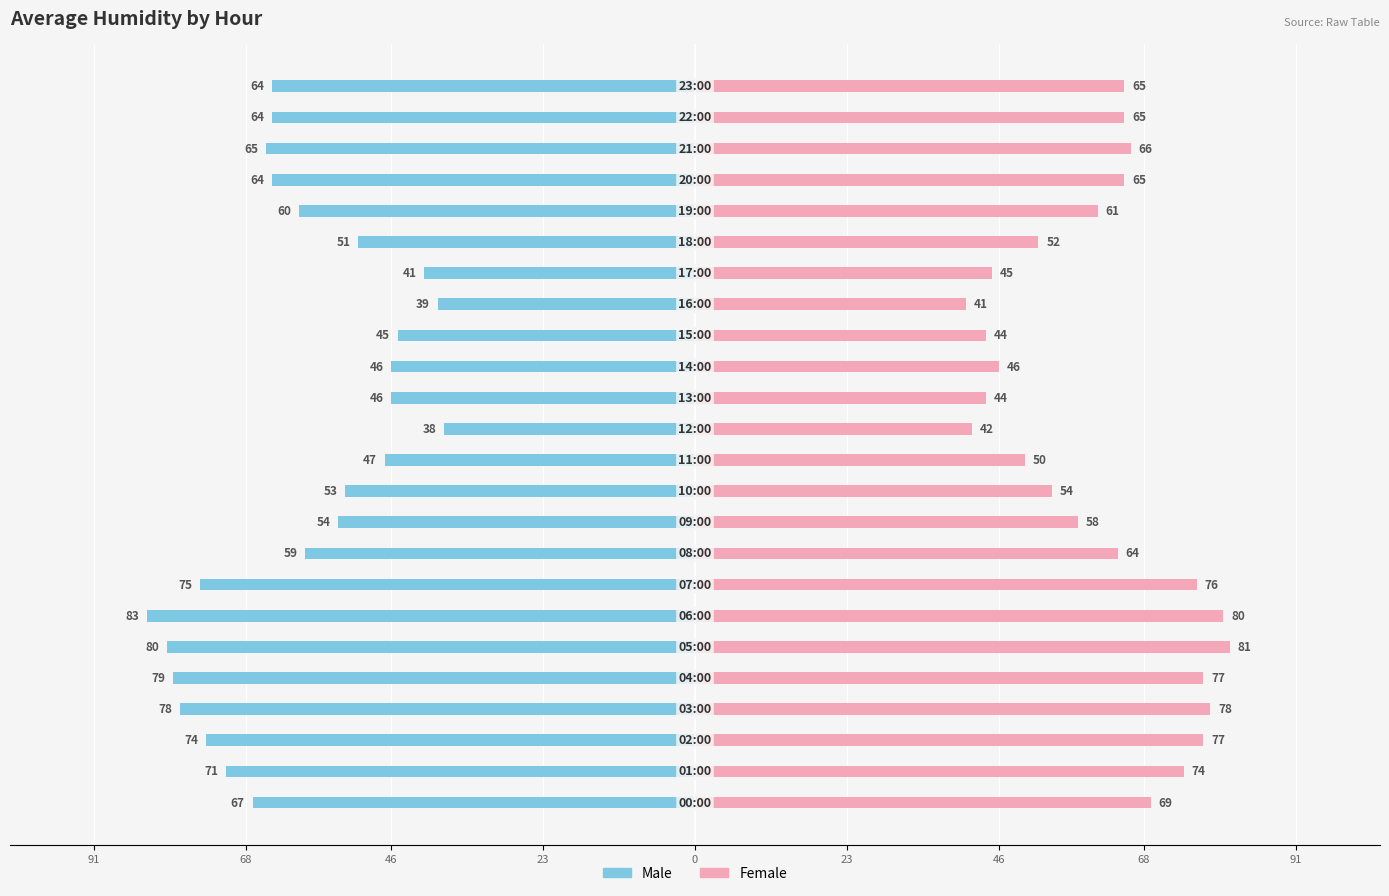

What are all the series names shown in the legend?

Male, Female